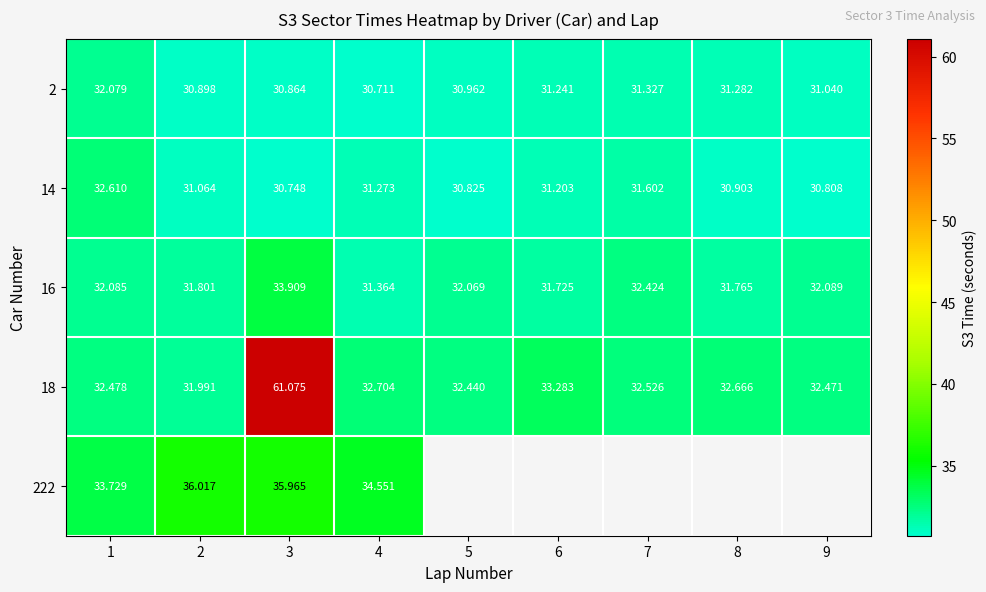

What is the difference between the 18 values at 6 and 5?

0.8